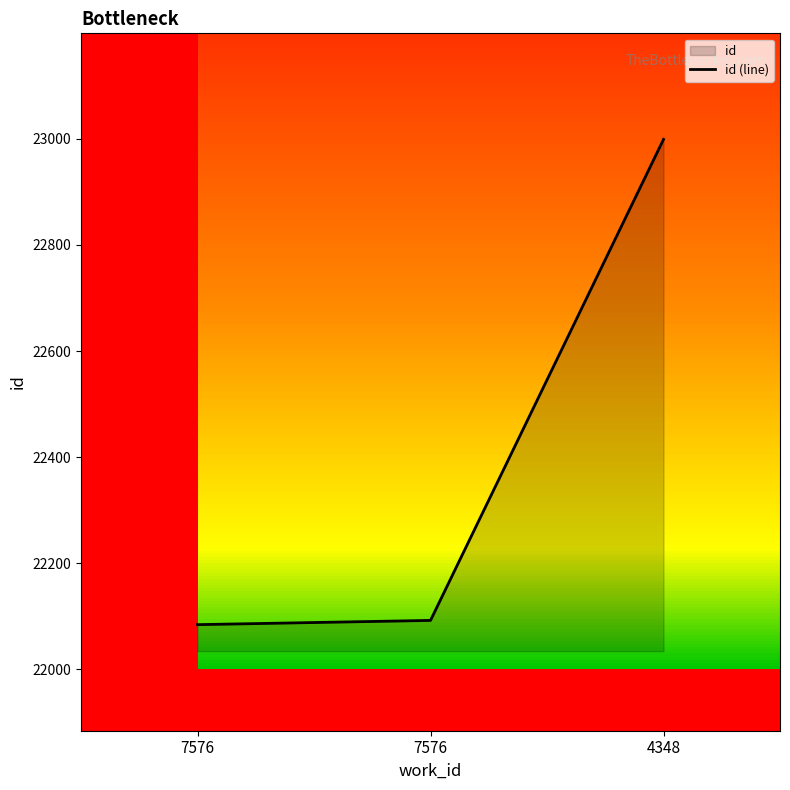

At which label is the value closest to 22541?

7576